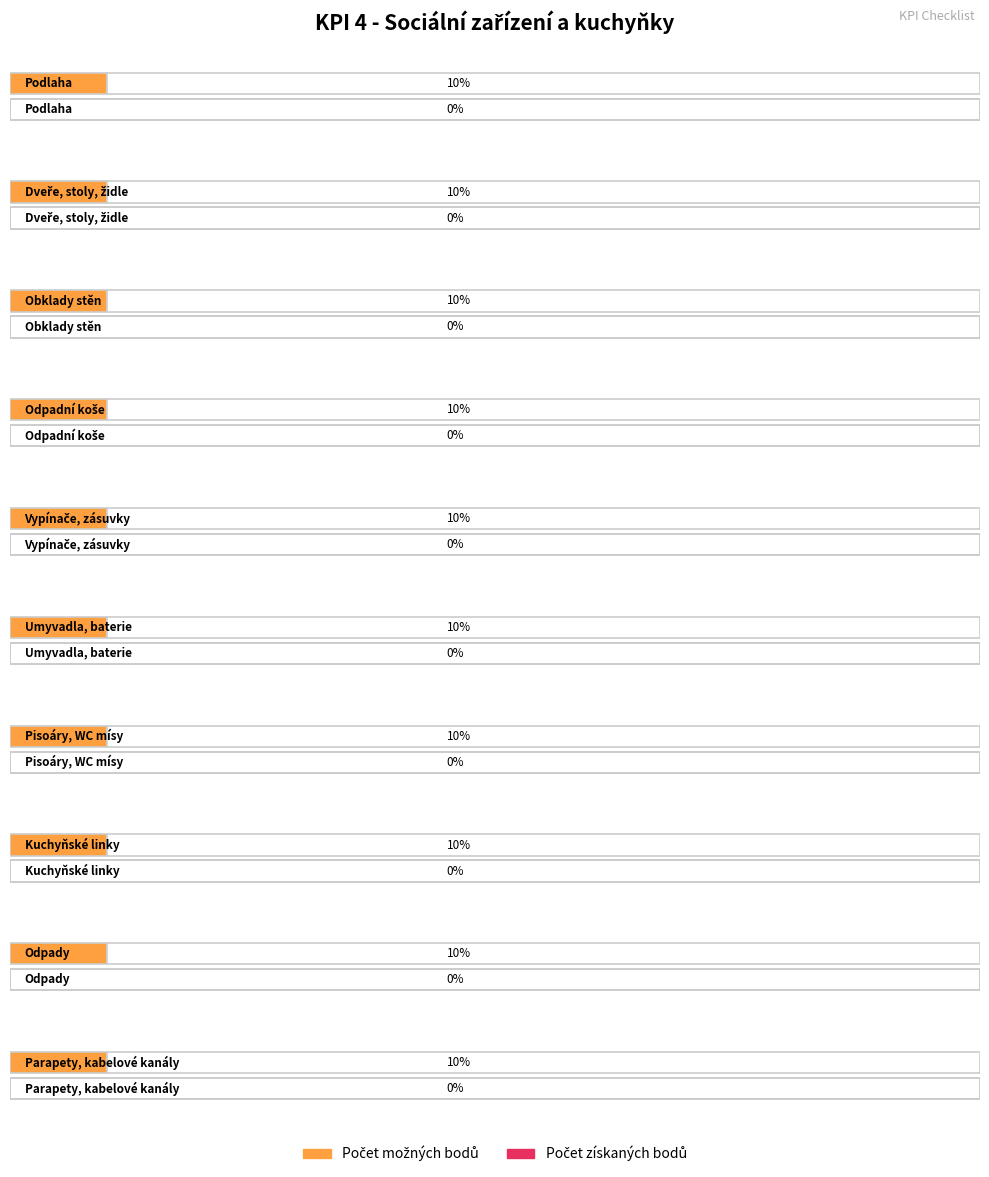

Which has a higher value, Kuchyňské linky or Dveře, stoly, židle?

Kuchyňské linky